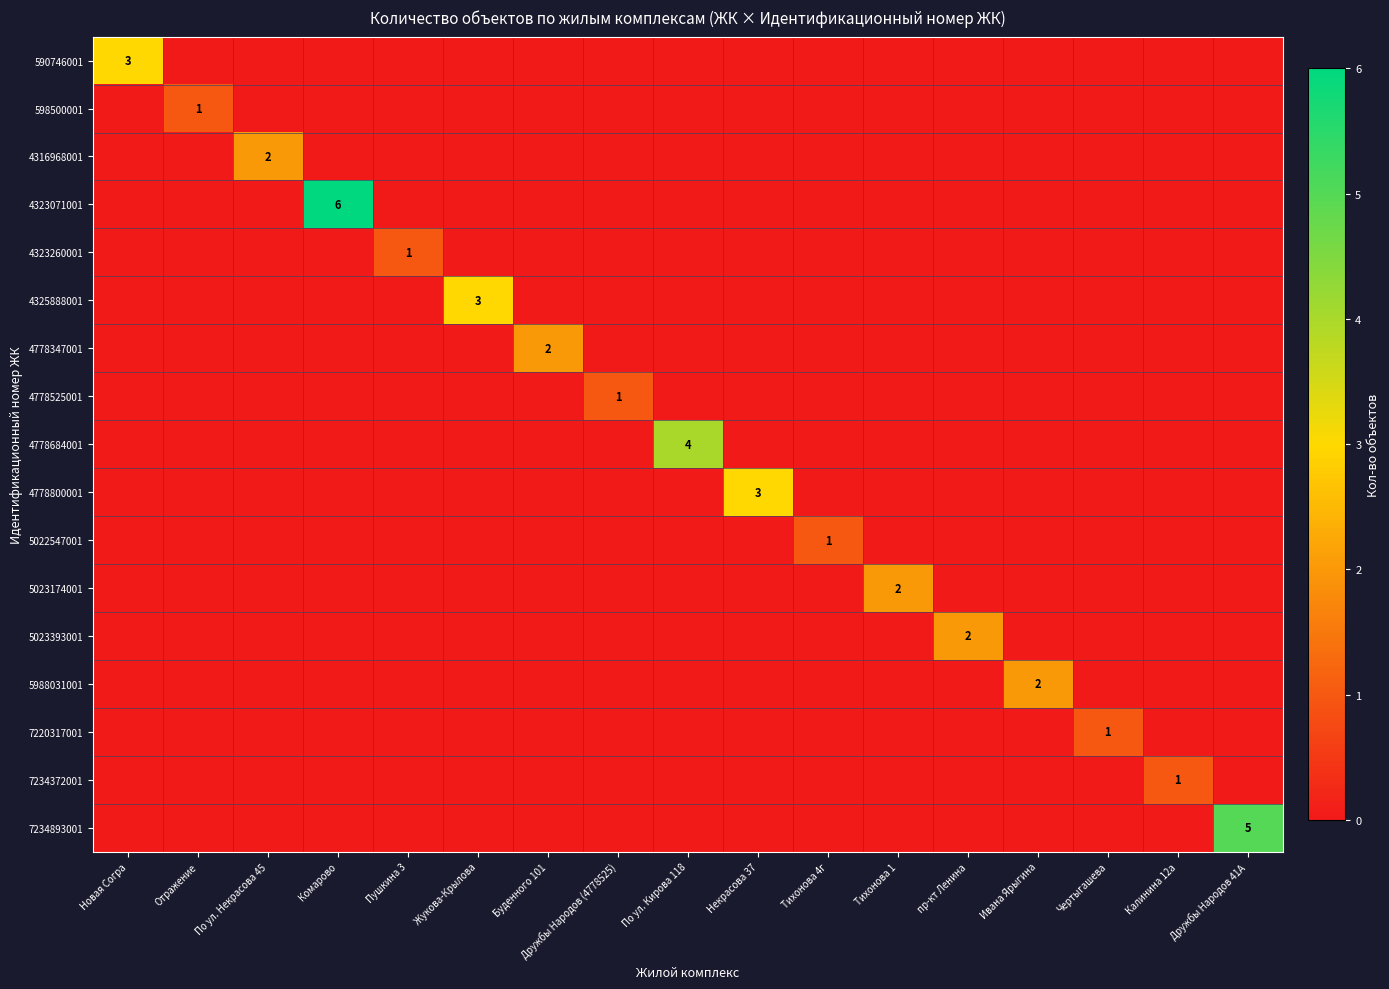

How many values in 598500001 are above zero?

1